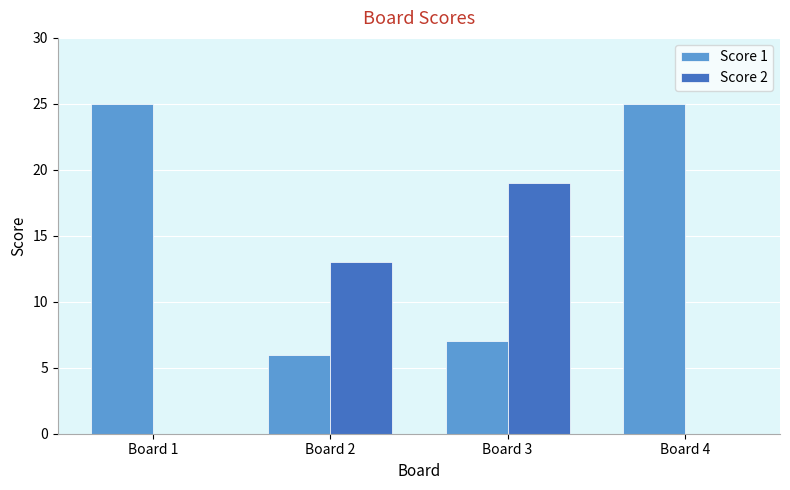

The Score 1 series shows 6 at Board 2. True or false?

True